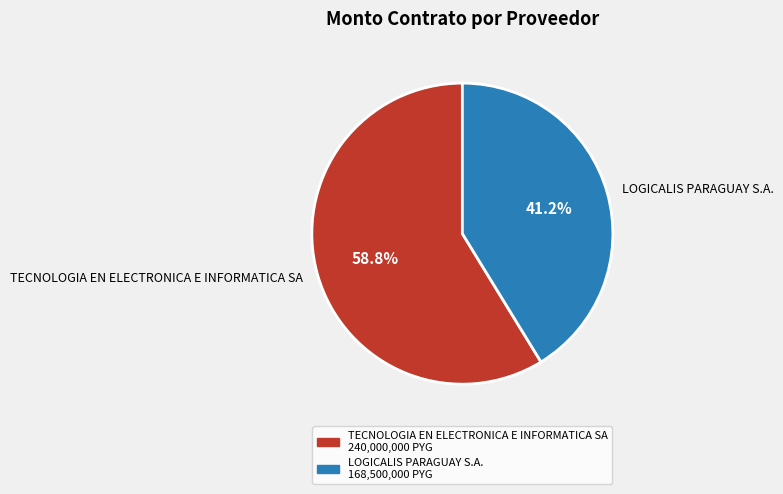

Between TECNOLOGIA EN ELECTRONICA E INFORMATICA SA and LOGICALIS PARAGUAY S.A., which is larger?

TECNOLOGIA EN ELECTRONICA E INFORMATICA SA